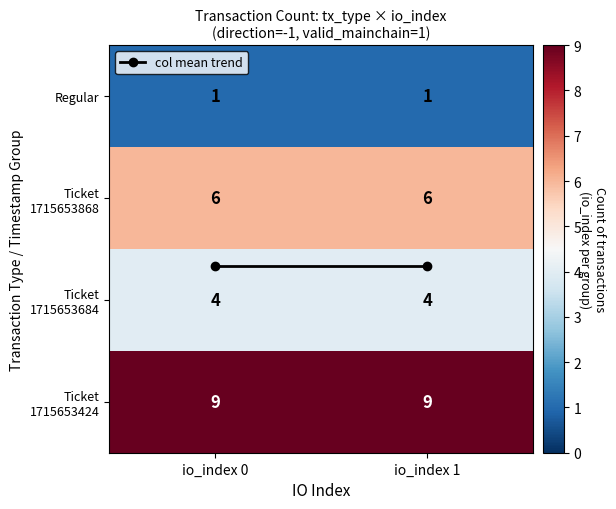

What is the total value across all series at io_index 0?

20